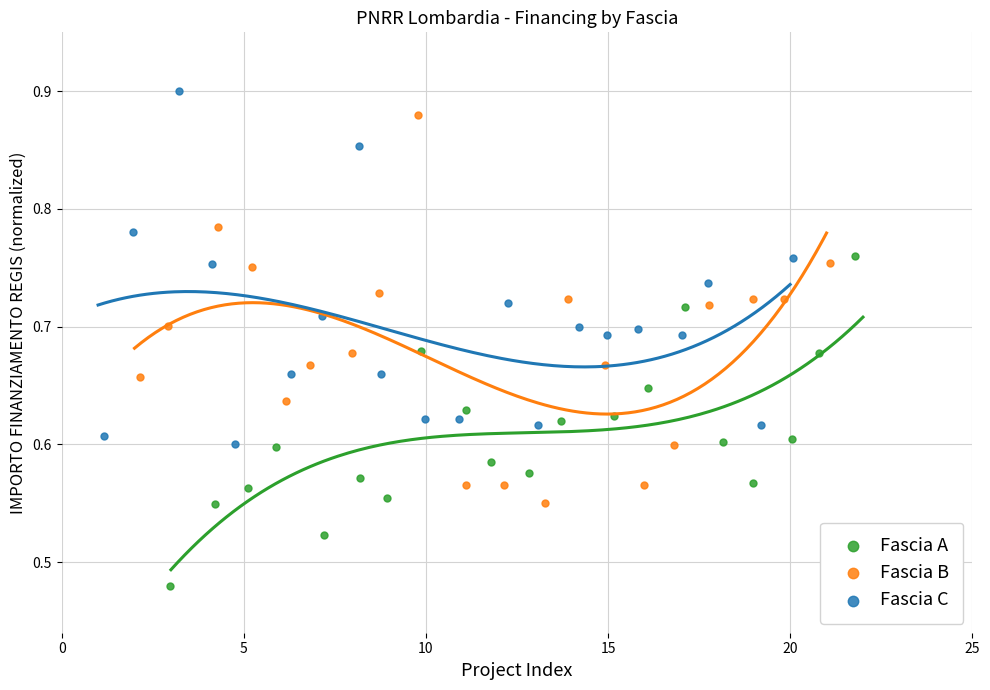

Which series reaches the minimum Y coordinate?

Fascia A